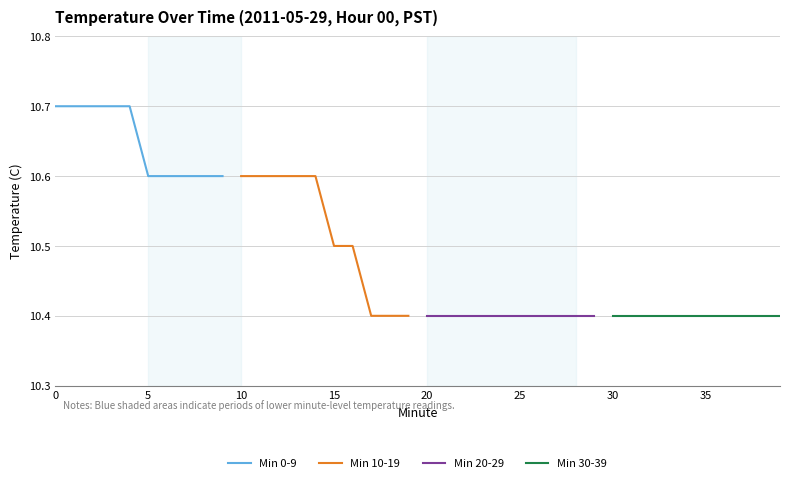

Reading left to right, list all the values displayed in this chart.

Min 0-9: 10.7	10.7	10.7	10.7	10.7	10.6	10.6	10.6	10.6	10.6
Min 10-19: 10.6	10.6	10.6	10.6	10.6	10.5	10.5	10.4	10.4	10.4
Min 20-29: 10.4	10.4	10.4	10.4	10.4	10.4	10.4	10.4	10.4	10.4
Min 30-39: 10.4	10.4	10.4	10.4	10.4	10.4	10.4	10.4	10.4	10.4